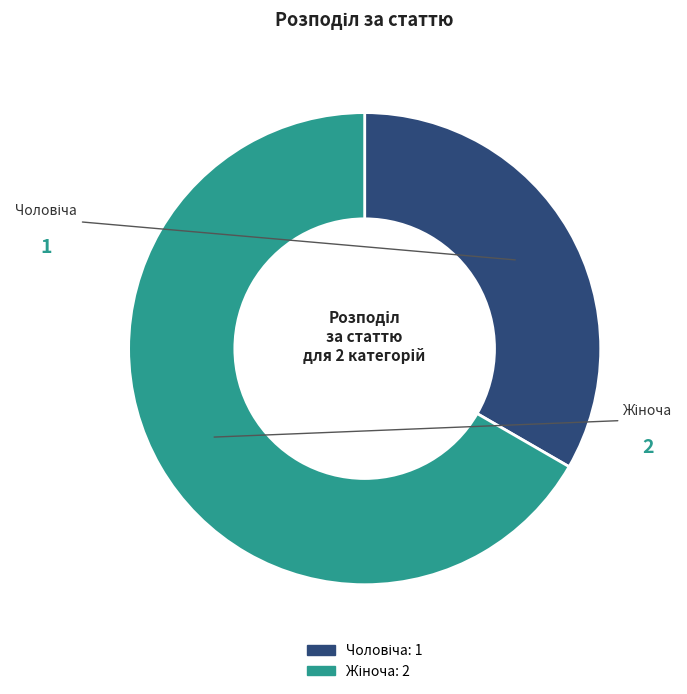

Does any single category account for the majority?

Yes